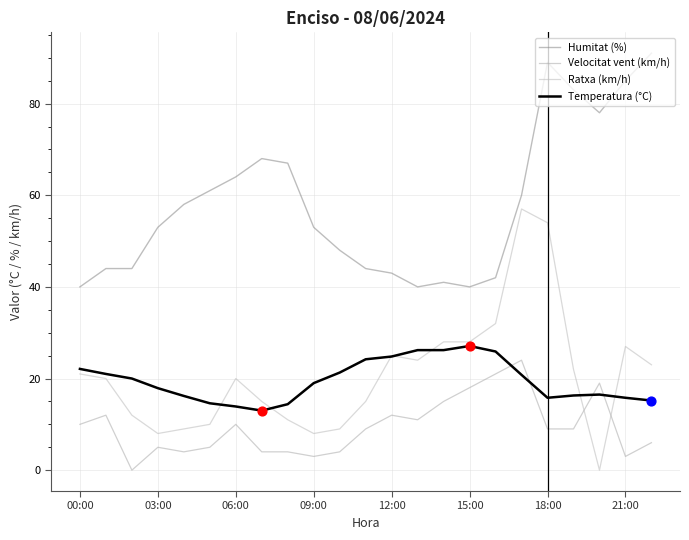

How many lines are shown in the chart?

4